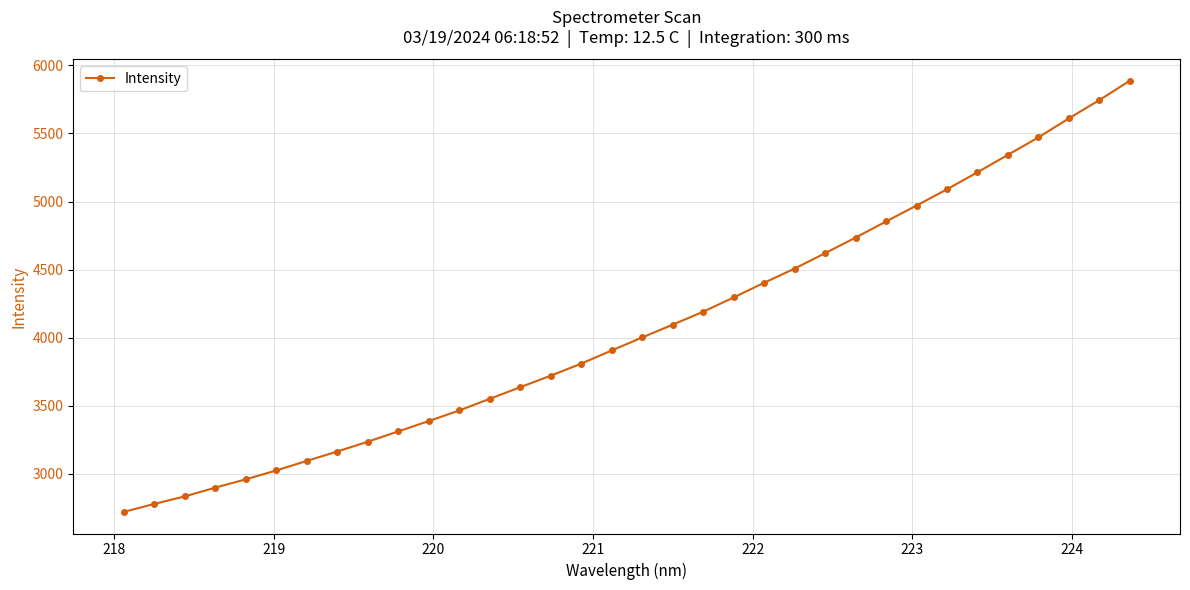

How many values are below 4001?

17